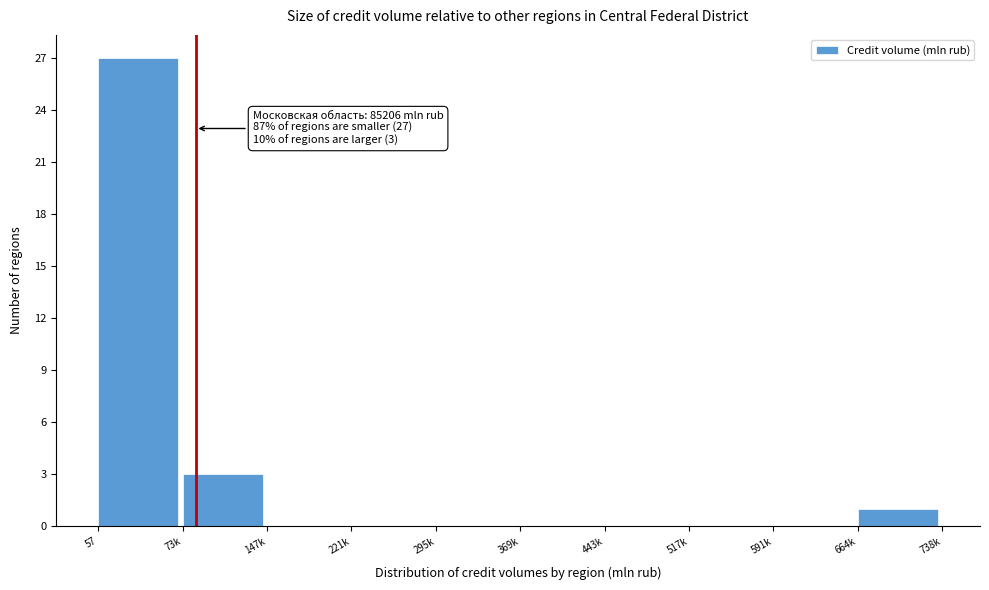

Reading left to right, transcribe all the data shown in this chart.

57=27	73k=3	147k=0	221k=0	295k=0	369k=0	443k=0	517k=0	591k=0	664k=1